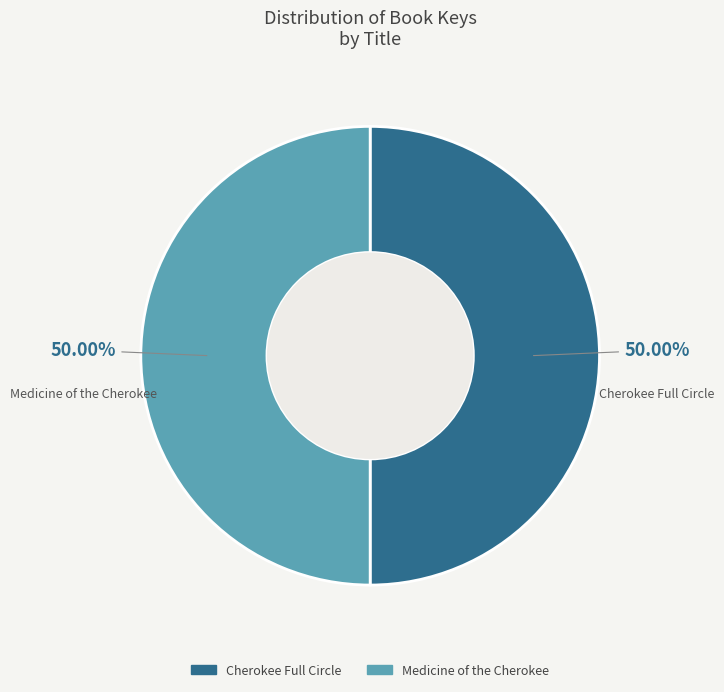

True or false: Medicine of the Cherokee accounts for 50% of the total.

True